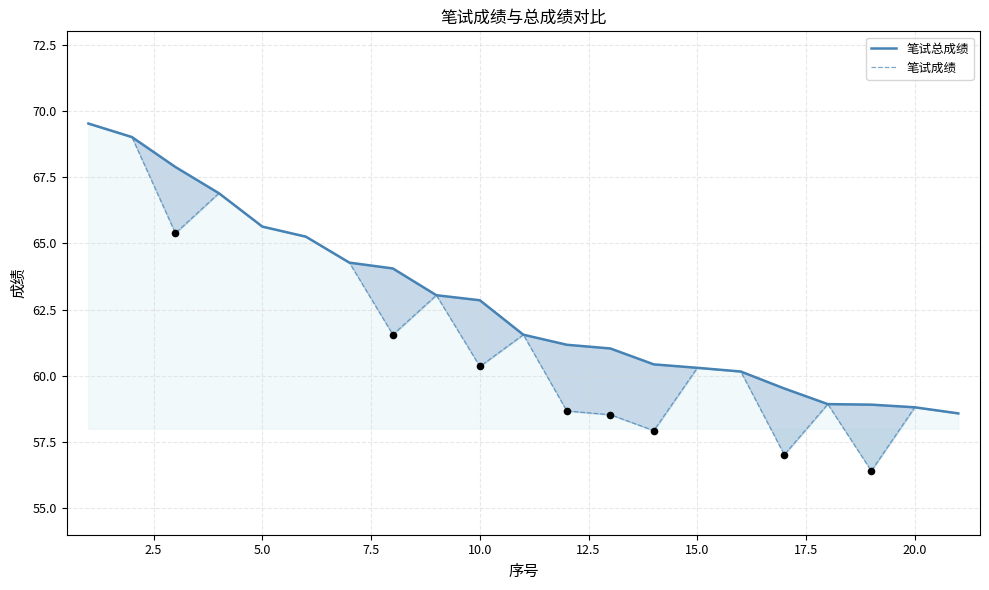

Which series has the largest total across all categories?

笔试总成绩